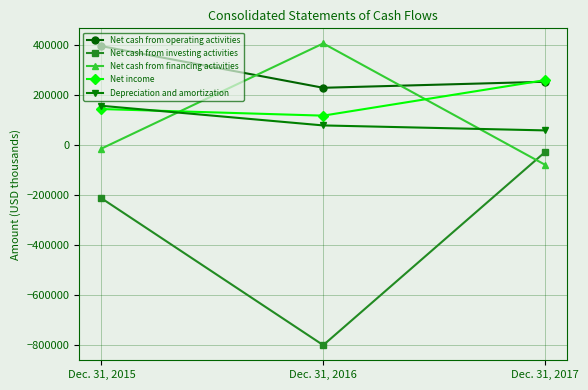

Which category has the highest value in the Net cash from financing activities series?

Dec. 31, 2016